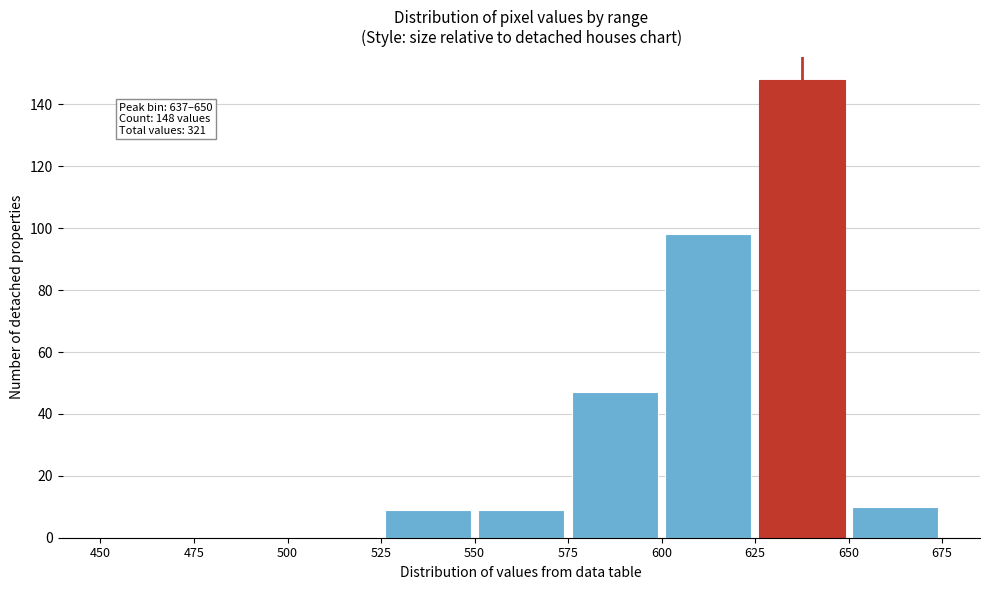

Which range on the x-axis has the tallest bar?

625 to 650